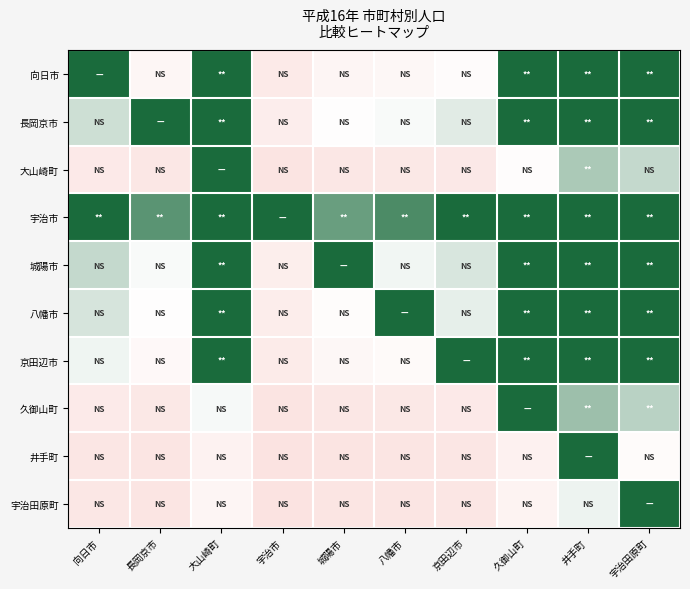

Reading left to right, what are all the values shown in this chart?

向日市: 向日市=1.0	長岡京市=-0.1	大山崎町=1.0	宇治市=-0.4	城陽市=-0.2	八幡市=-0.1	京田辺市=-0.1	久御山町=1.0	井手町=1.0	宇治田原町=1.0
長岡京市: 向日市=0.2	長岡京市=1.0	大山崎町=1.0	宇治市=-0.3	城陽市=-0.0	八幡市=0.0	京田辺市=0.1	久御山町=1.0	井手町=1.0	宇治田原町=1.0
大山崎町: 向日市=-0.4	長岡京市=-0.4	大山崎町=1.0	宇治市=-0.5	城陽市=-0.4	八幡市=-0.4	京田辺市=-0.4	久御山町=-0.0	井手町=0.4	宇治田原町=0.3
宇治市: 向日市=1.0	長岡京市=0.7	大山崎町=1.0	宇治市=1.0	城陽市=0.6	八幡市=0.8	京田辺市=1.0	久御山町=1.0	井手町=1.0	宇治田原町=1.0
城陽市: 向日市=0.3	長岡京市=0.0	大山崎町=1.0	宇治市=-0.3	城陽市=1.0	八幡市=0.1	京田辺市=0.2	久御山町=1.0	井手町=1.0	宇治田原町=1.0
八幡市: 向日市=0.2	長岡京市=-0.0	大山崎町=1.0	宇治市=-0.3	城陽市=-0.0	八幡市=1.0	京田辺市=0.1	久御山町=1.0	井手町=1.0	宇治田原町=1.0
京田辺市: 向日市=0.1	長岡京市=-0.1	大山崎町=1.0	宇治市=-0.3	城陽市=-0.1	八幡市=-0.1	京田辺市=1.0	久御山町=1.0	井手町=1.0	宇治田原町=1.0
久御山町: 向日市=-0.3	長岡京市=-0.4	大山崎町=0.0	宇治市=-0.5	城陽市=-0.4	八幡市=-0.4	京田辺市=-0.4	久御山町=1.0	井手町=0.4	宇治田原町=0.3
井手町: 向日市=-0.4	長岡京市=-0.4	大山崎町=-0.2	宇治市=-0.5	城陽市=-0.4	八幡市=-0.4	京田辺市=-0.4	久御山町=-0.2	井手町=1.0	宇治田原町=-0.1
宇治田原町: 向日市=-0.4	長岡京市=-0.4	大山崎町=-0.2	宇治市=-0.5	城陽市=-0.4	八幡市=-0.4	京田辺市=-0.4	久御山町=-0.2	井手町=0.1	宇治田原町=1.0